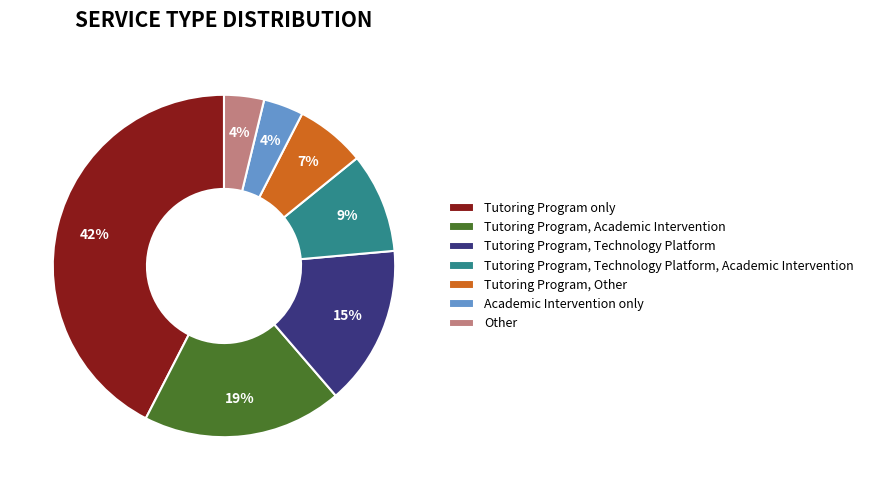

Is it true that Tutoring Program only is 57% of the pie?

False